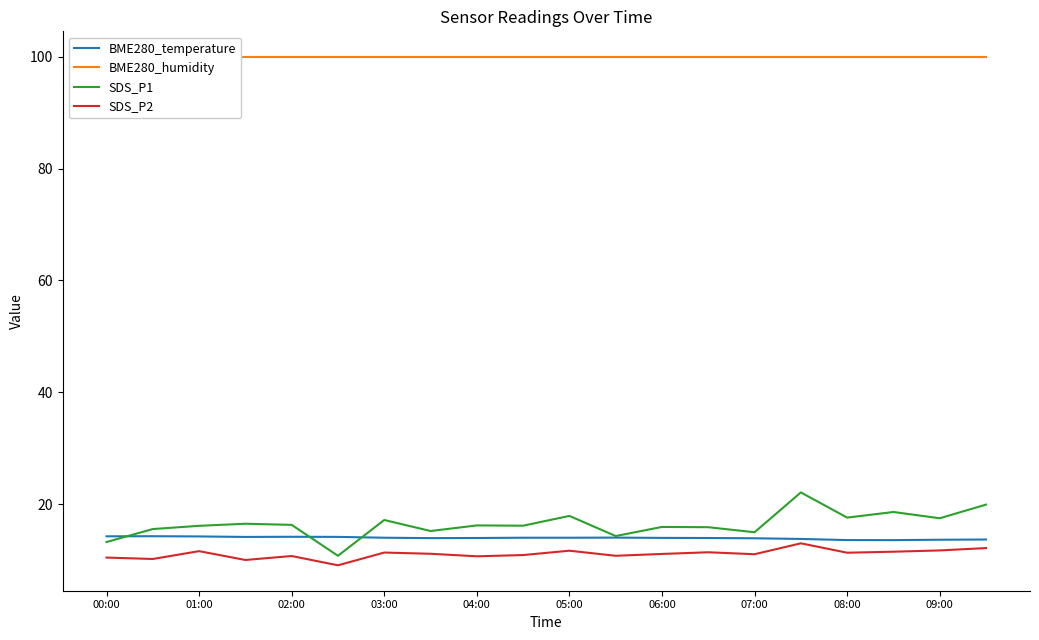

Where is BME280_humidity nearest to the value 100?

00:00